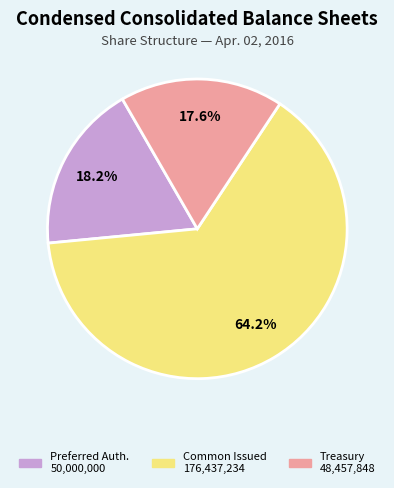

Is there a majority slice in this chart?

Yes